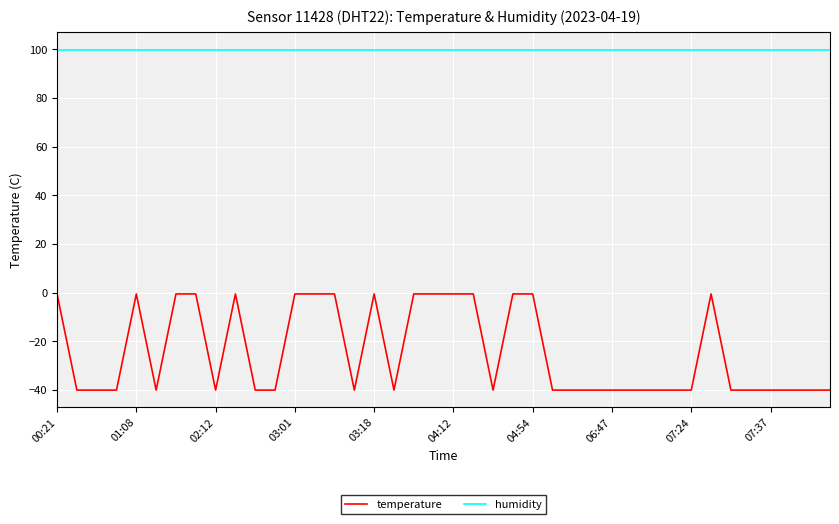

What is the minimum value for humidity?

99.9